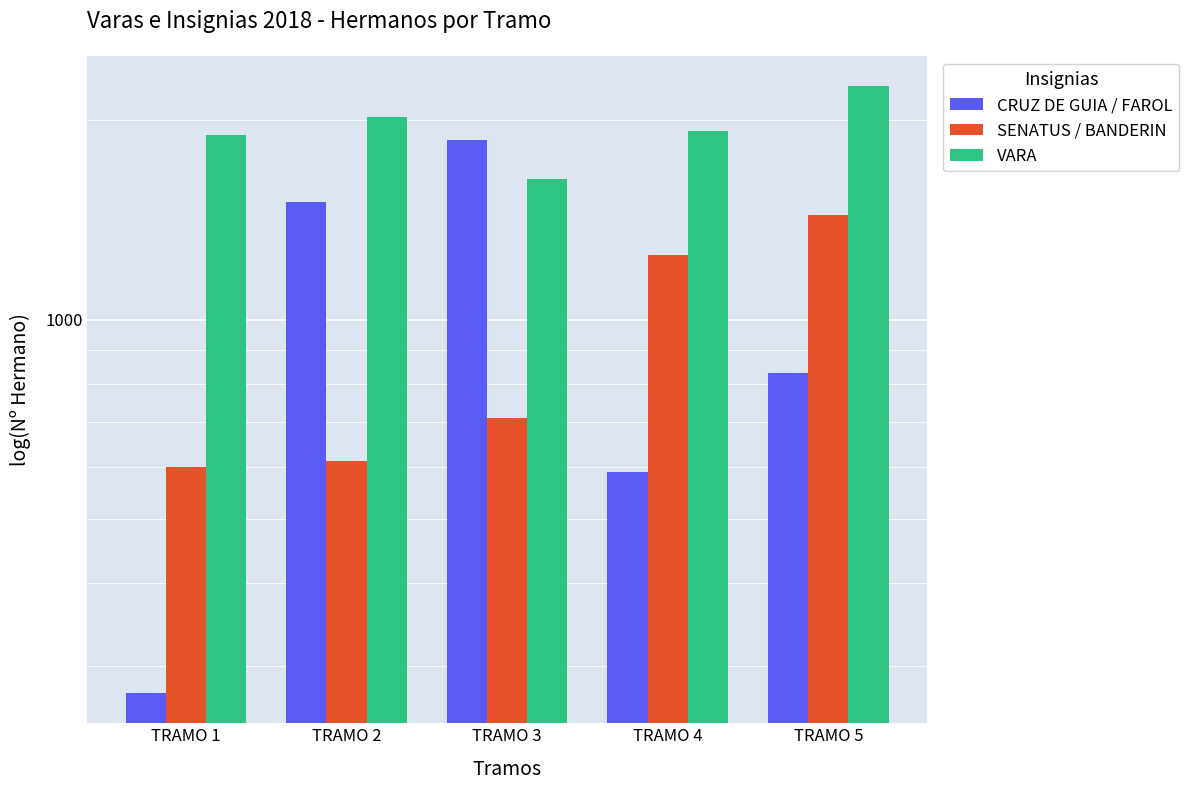

What is the average value of the VARA series?

1948